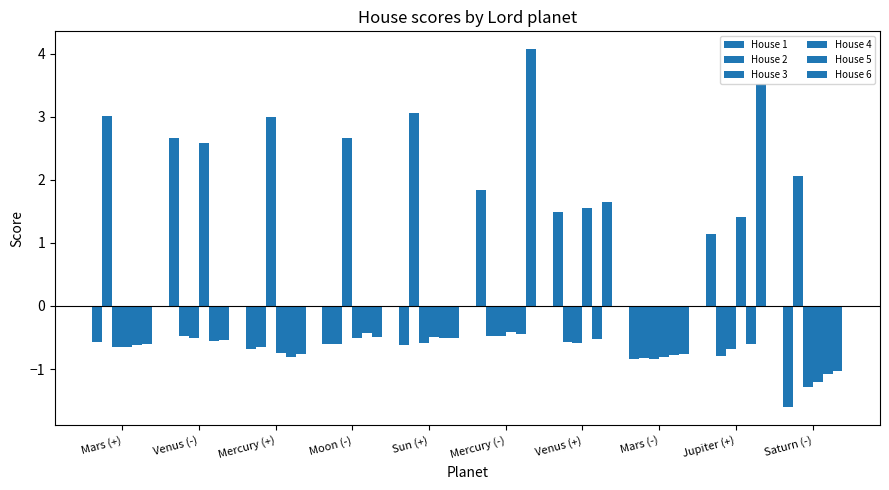

How many categories are shown in the chart?

10